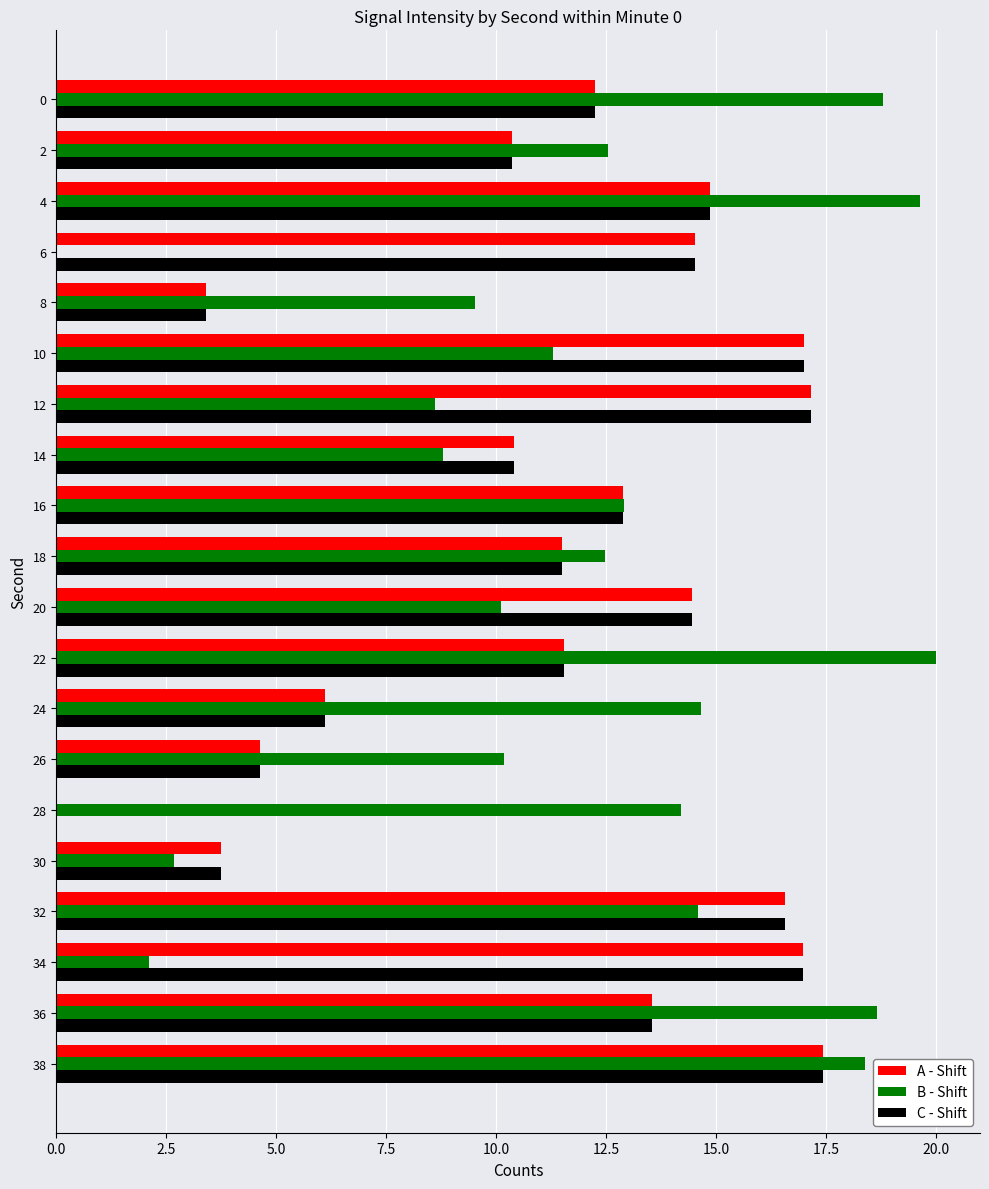

What are all the series names shown in the legend?

A - Shift, B - Shift, C - Shift